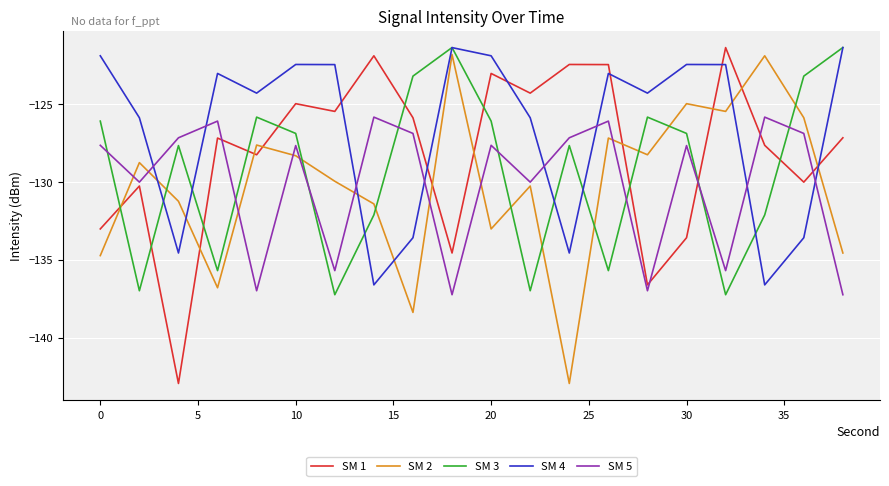

How many interior local peaks does the SM 2 series have?

7